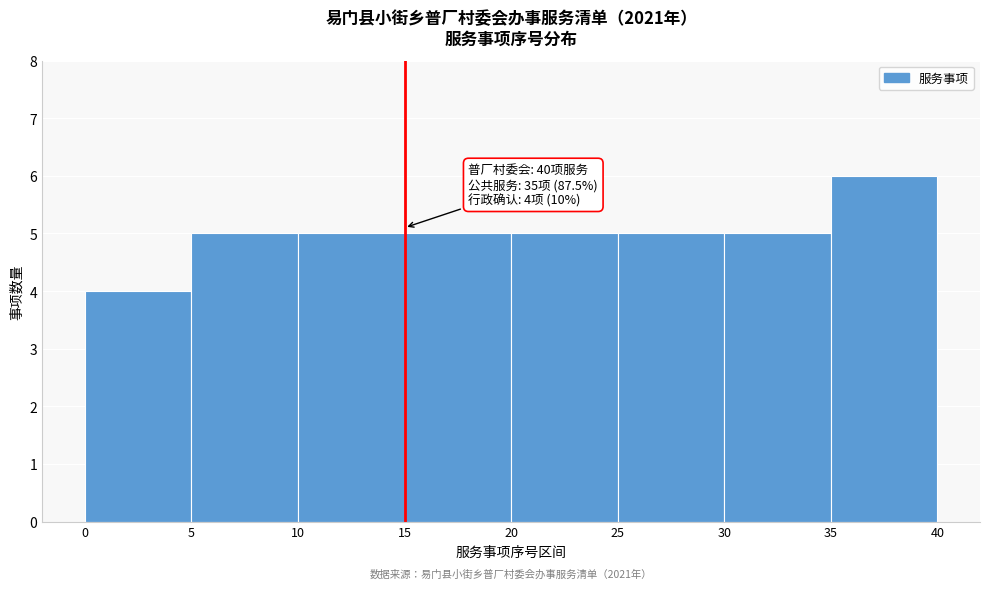

Which range on the x-axis has the tallest bar?

35 to 40